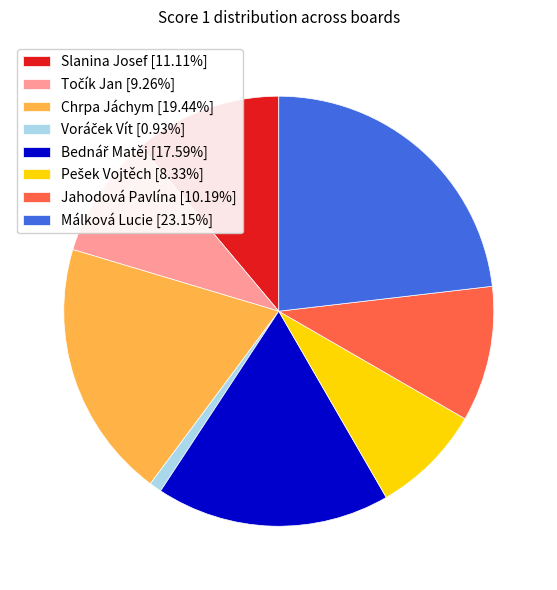

Is there any slice that represents more than half of the pie?

No